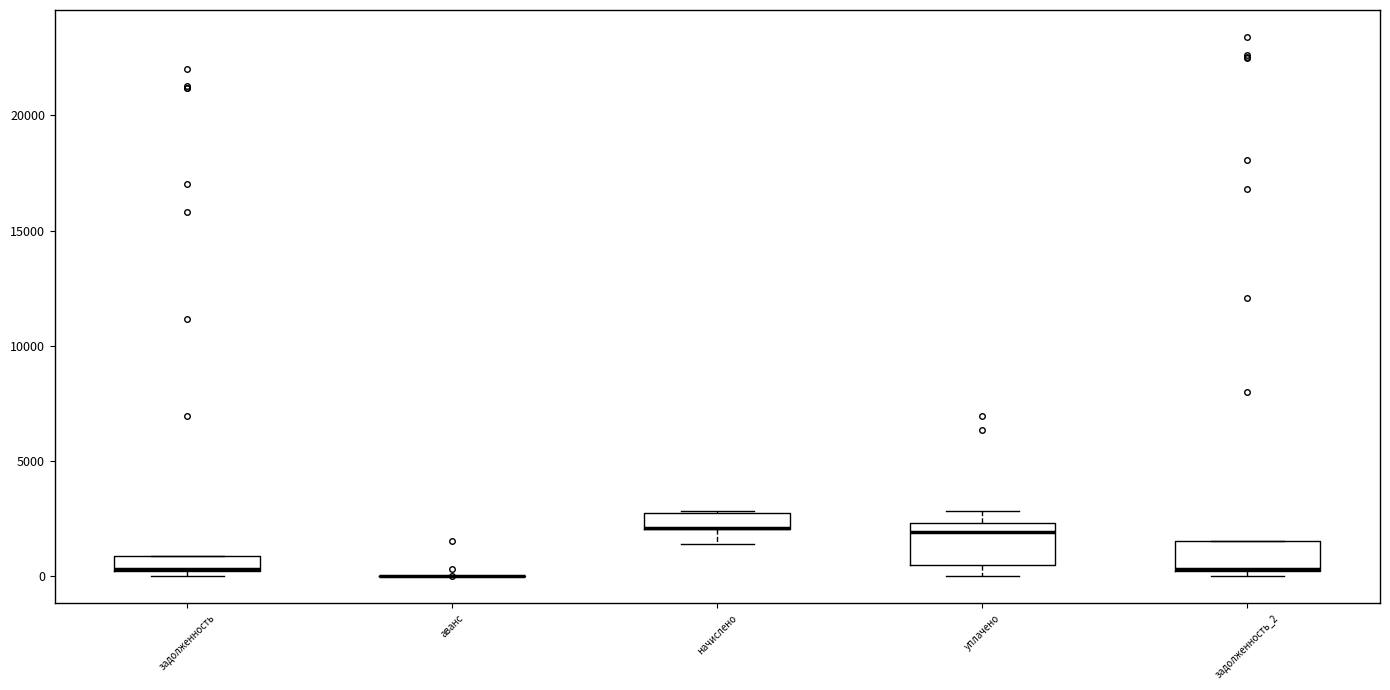

Where does the lower whisker of the box for начислено end on the y-axis? The values are not printed on the chart, so give them approximately, as read against the axis.

1500